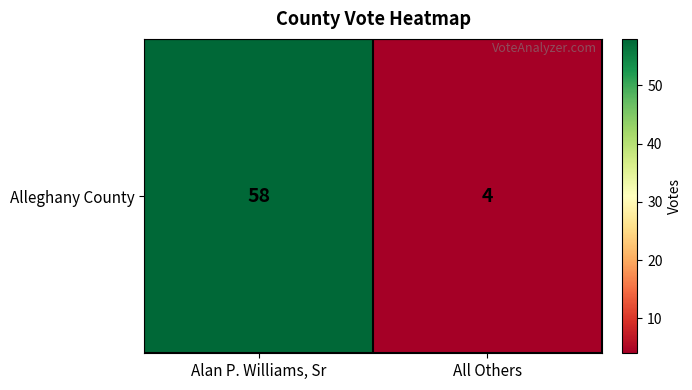

Which has a higher value, All Others or Alan P. Williams, Sr?

Alan P. Williams, Sr